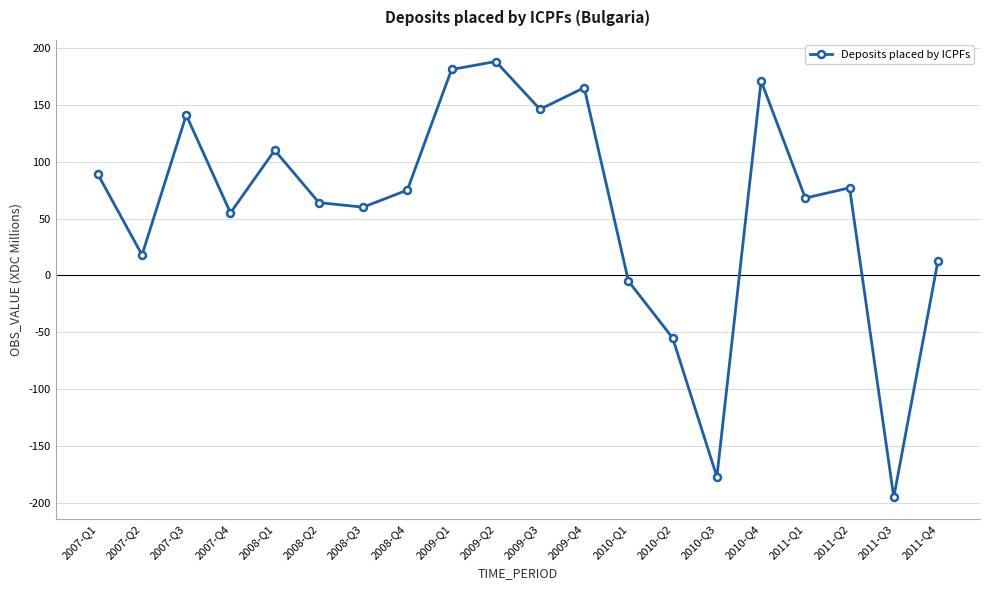

Is this an area chart (filled region under the line)?

No